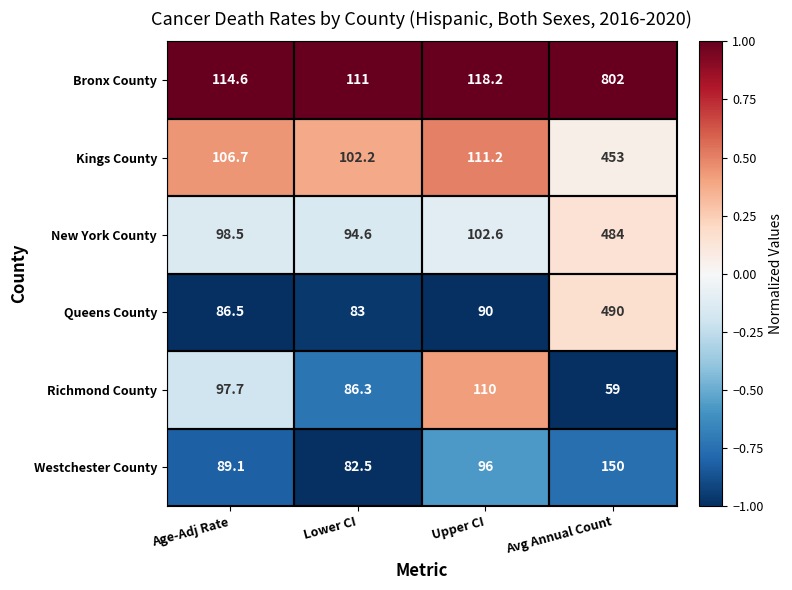

Rank the series at Lower CI from lowest to highest value.

Westchester County, Queens County, Richmond County, New York County, Kings County, Bronx County